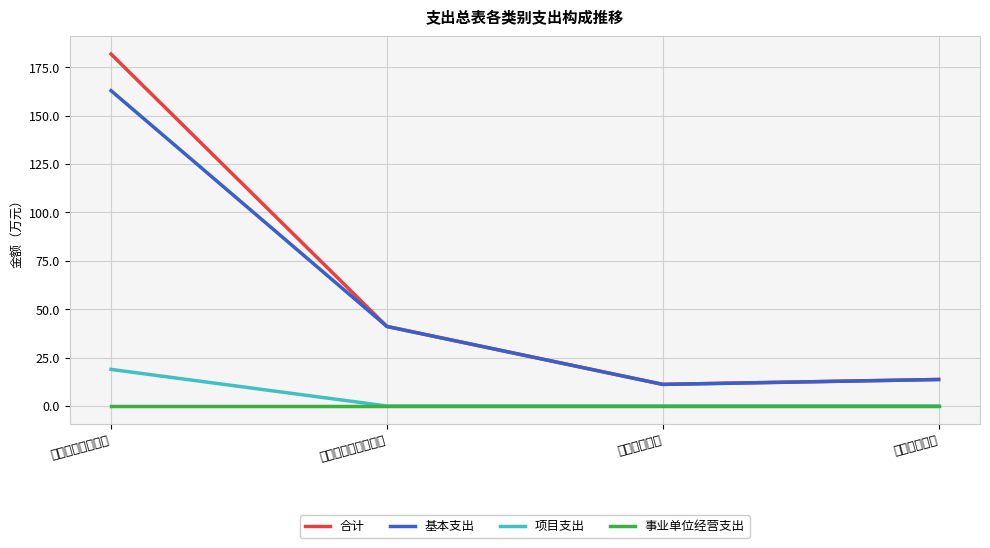

What is the maximum value shown in the chart?

181.8